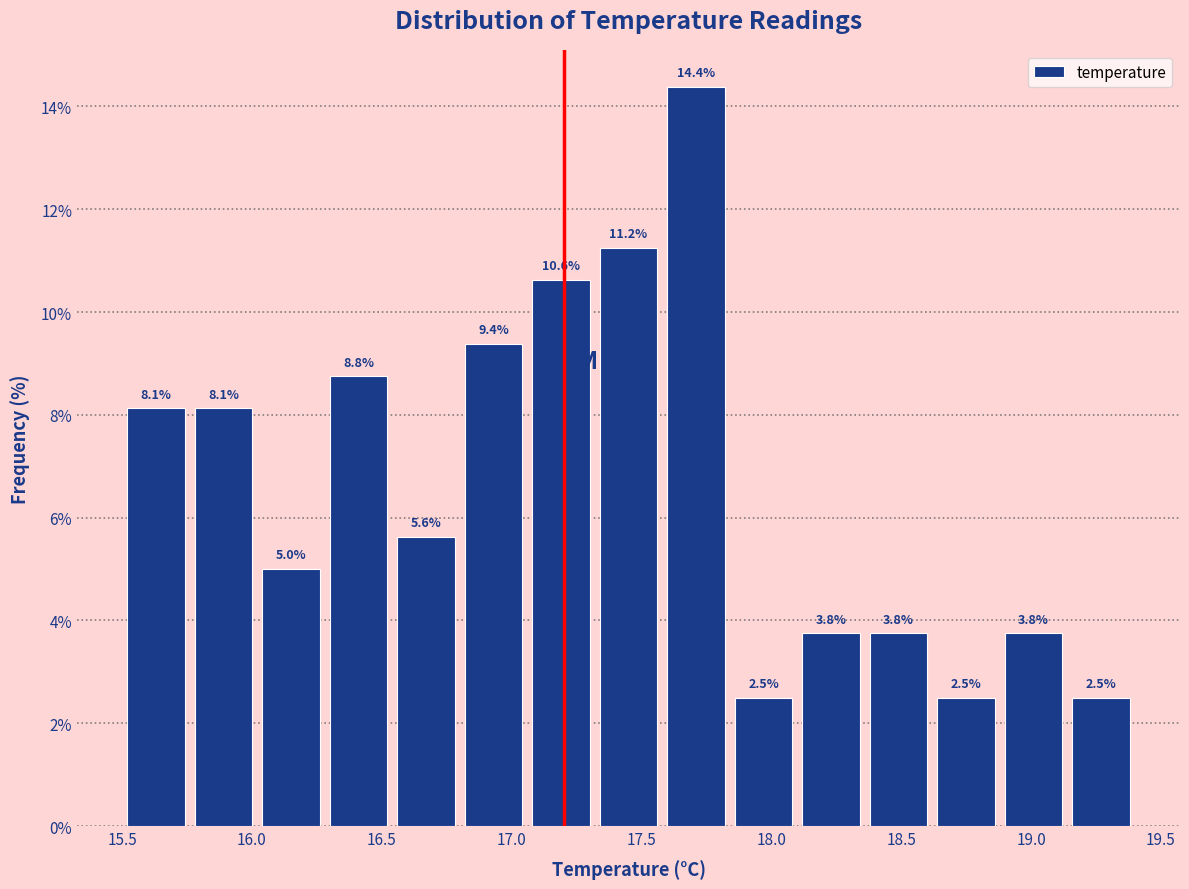

Over which range of the x-axis is the bar tallest?

17.58 to 17.84